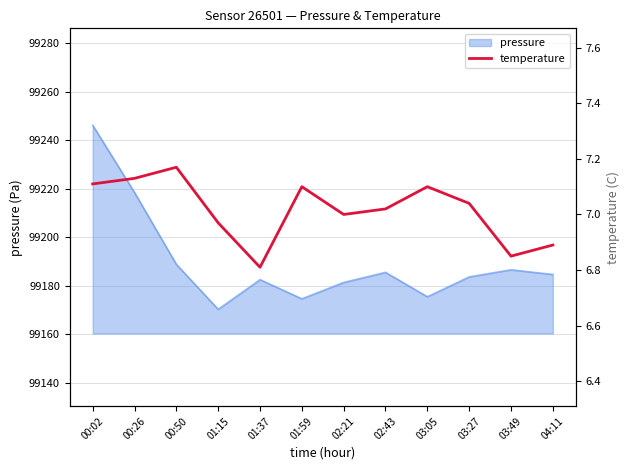

The value at 03:27 is 4.6. True or false?

False